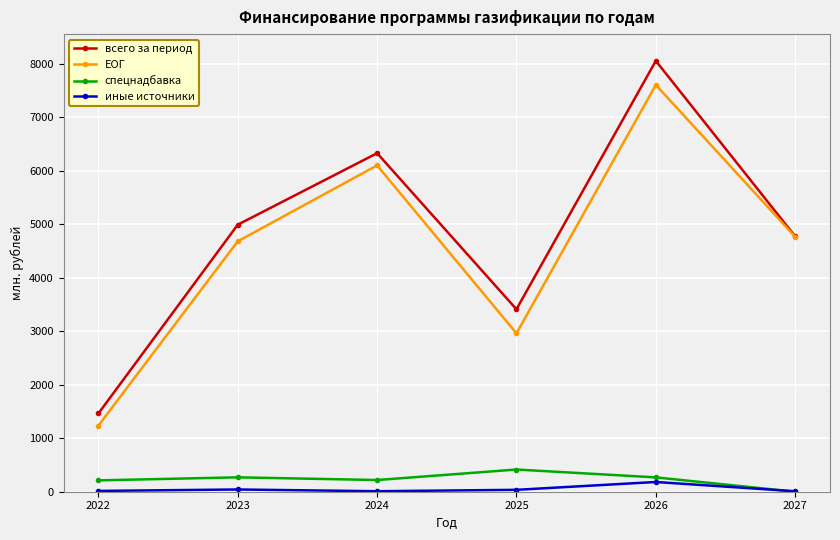

What is the value of the всего за период point at the 1st from the left?

1462.9